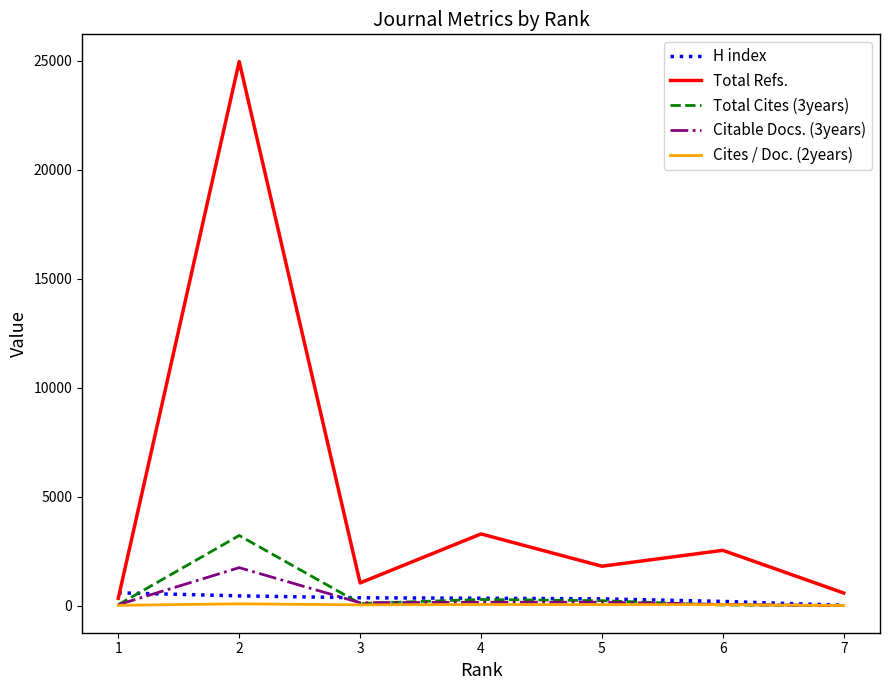

After their last crossing, which series has the higher values: H index or Total Refs.?

Total Refs.